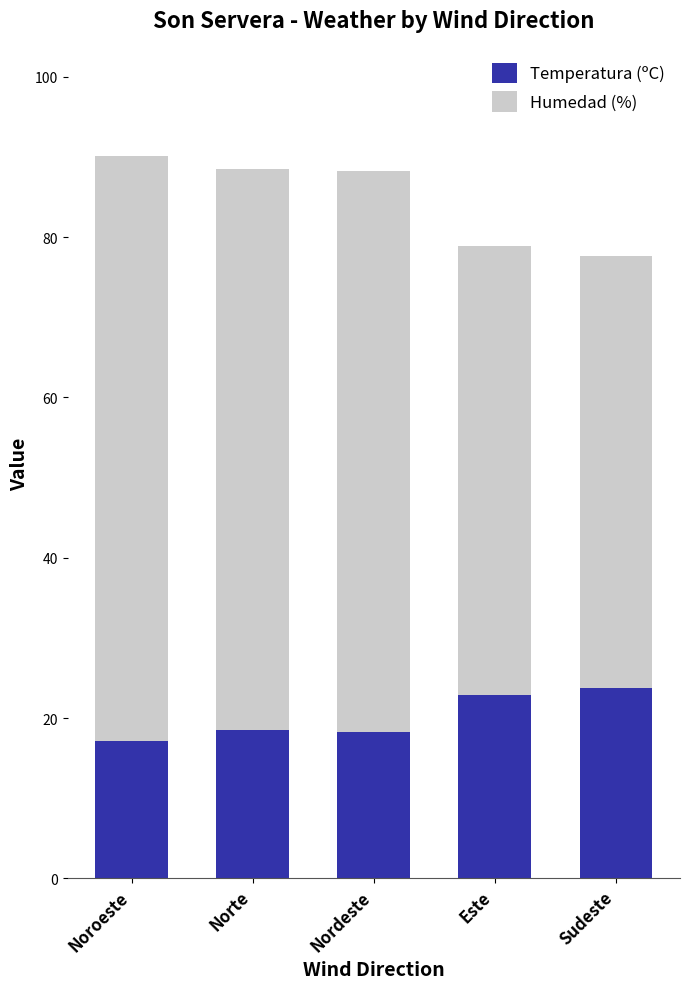

What is the total value across all series at Noroeste?

90.1